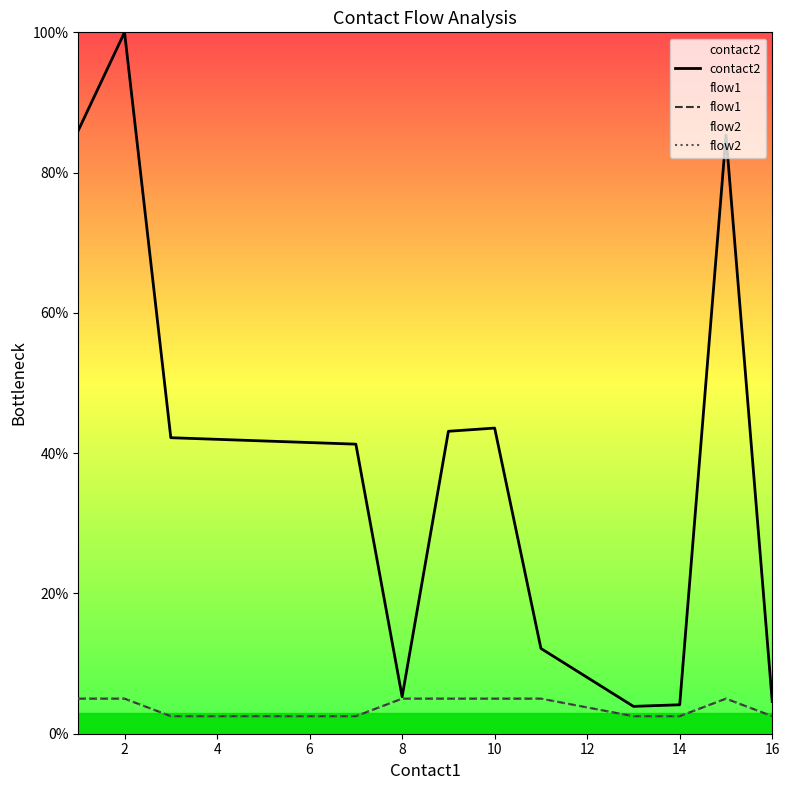

Reading right to left, what are all the values shown in this chart?

contact2: 4.6	85.3	4.1	3.9	12.2	43.6	43.1	5.3	41.3	41.7	42.2	100.0	86.0
flow1: 2.5	5.0	2.5	2.5	5.0	5.0	5.0	5.0	2.5	2.5	2.5	5.0	5.0
flow2: 2.5	5.0	2.5	2.5	5.0	5.0	5.0	5.0	2.5	2.5	2.5	5.0	5.0